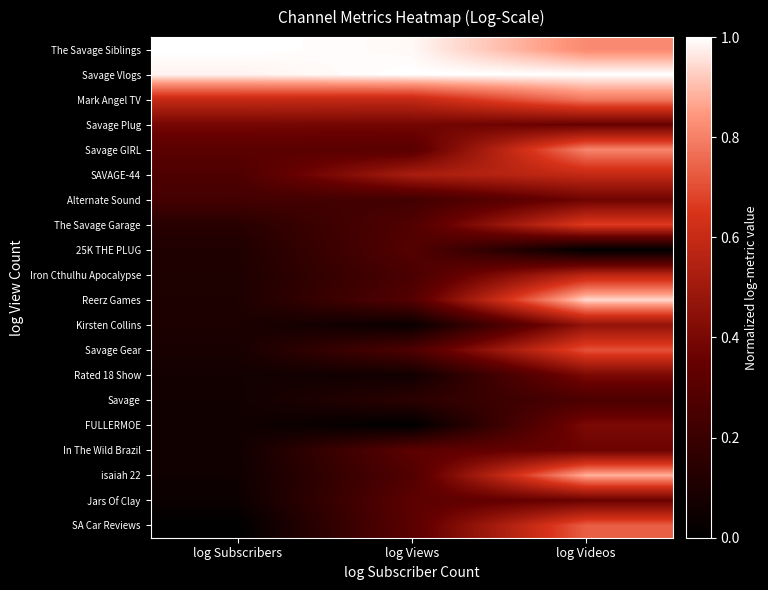

Reading left to right, list all the values displayed in this chart.

The Savage Siblings: log Subscribers=1.0	log Views=1.0	log Videos=0.8
Savage Vlogs: log Subscribers=1.0	log Views=1.0	log Videos=1.0
Mark Angel TV: log Subscribers=0.6	log Views=0.6	log Videos=0.8
Savage Plug: log Subscribers=0.4	log Views=0.4	log Videos=0.4
Savage GIRL: log Subscribers=0.3	log Views=0.3	log Videos=0.8
SAVAGE-44: log Subscribers=0.3	log Views=0.5	log Videos=0.6
Alternate Sound: log Subscribers=0.2	log Views=0.2	log Videos=0.4
The Savage Garage: log Subscribers=0.1	log Views=0.3	log Videos=0.7
25K THE PLUG: log Subscribers=0.1	log Views=0.3	log Videos=0.0
Iron Cthulhu Apocalypse: log Subscribers=0.1	log Views=0.3	log Videos=0.6
Reerz Games: log Subscribers=0.1	log Views=0.3	log Videos=0.9
Kirsten Collins: log Subscribers=0.1	log Views=0.0	log Videos=0.5
Savage Gear: log Subscribers=0.1	log Views=0.3	log Videos=0.7
Rated 18 Show: log Subscribers=0.1	log Views=0.1	log Videos=0.4
Savage: log Subscribers=0.1	log Views=0.1	log Videos=0.3
FULLERMOE: log Subscribers=0.1	log Views=0.0	log Videos=0.4
In The Wild Brazil: log Subscribers=0.1	log Views=0.3	log Videos=0.4
isaiah 22: log Subscribers=0.1	log Views=0.3	log Videos=0.9
Jars Of Clay: log Subscribers=0.0	log Views=0.3	log Videos=0.4
SA Car Reviews: log Subscribers=0.0	log Views=0.3	log Videos=0.7